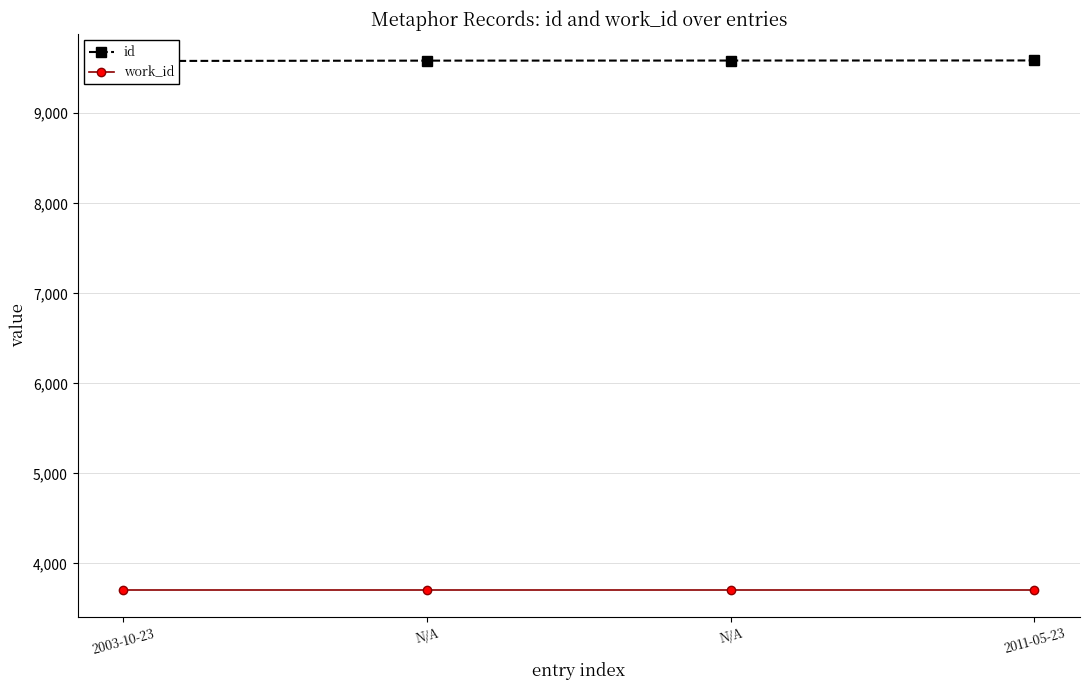

What is the sum of the work_id values at 2003-10-23 and N/A?

7400